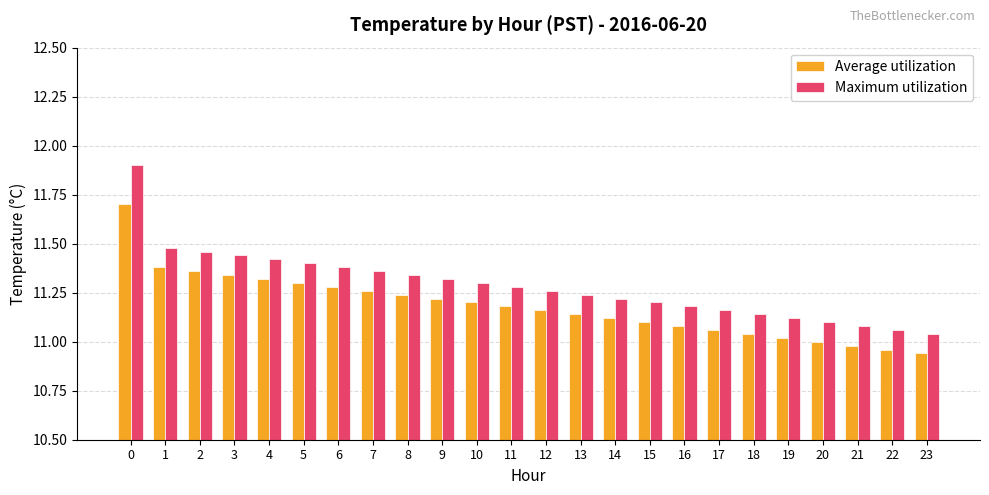

How many distinct data groups are displayed?

2